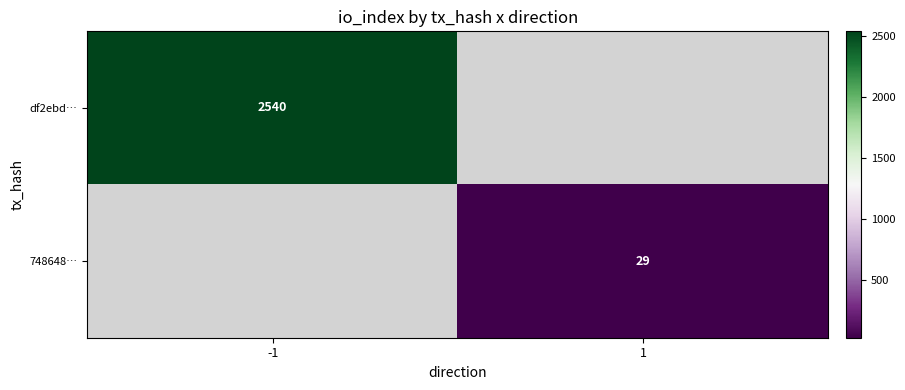

The value of df2ebd… at -1 is 1757. True or false?

False